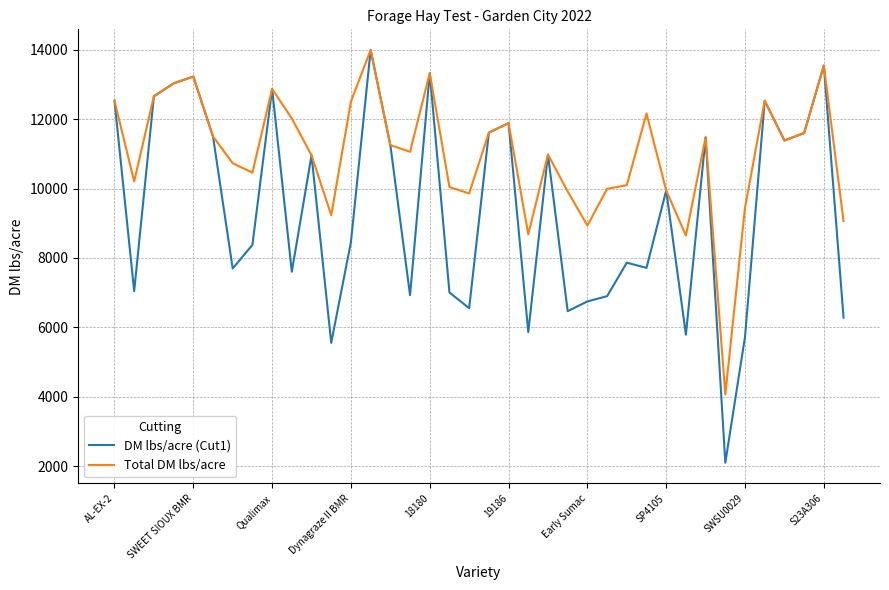

What are all the series names shown in the legend?

DM lbs/acre (Cut1), Total DM lbs/acre